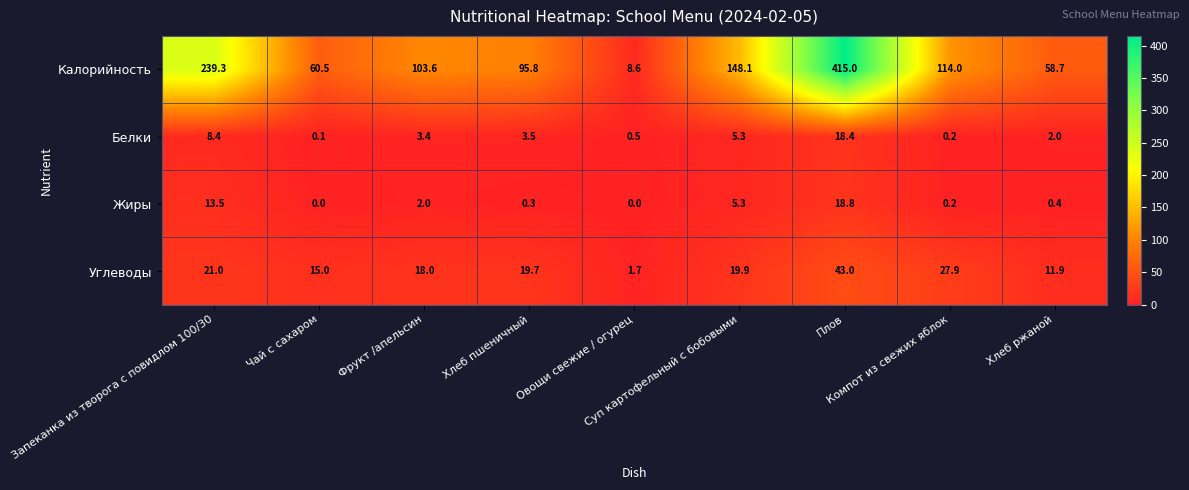

Which series has the widest spread of values?

Калорийность